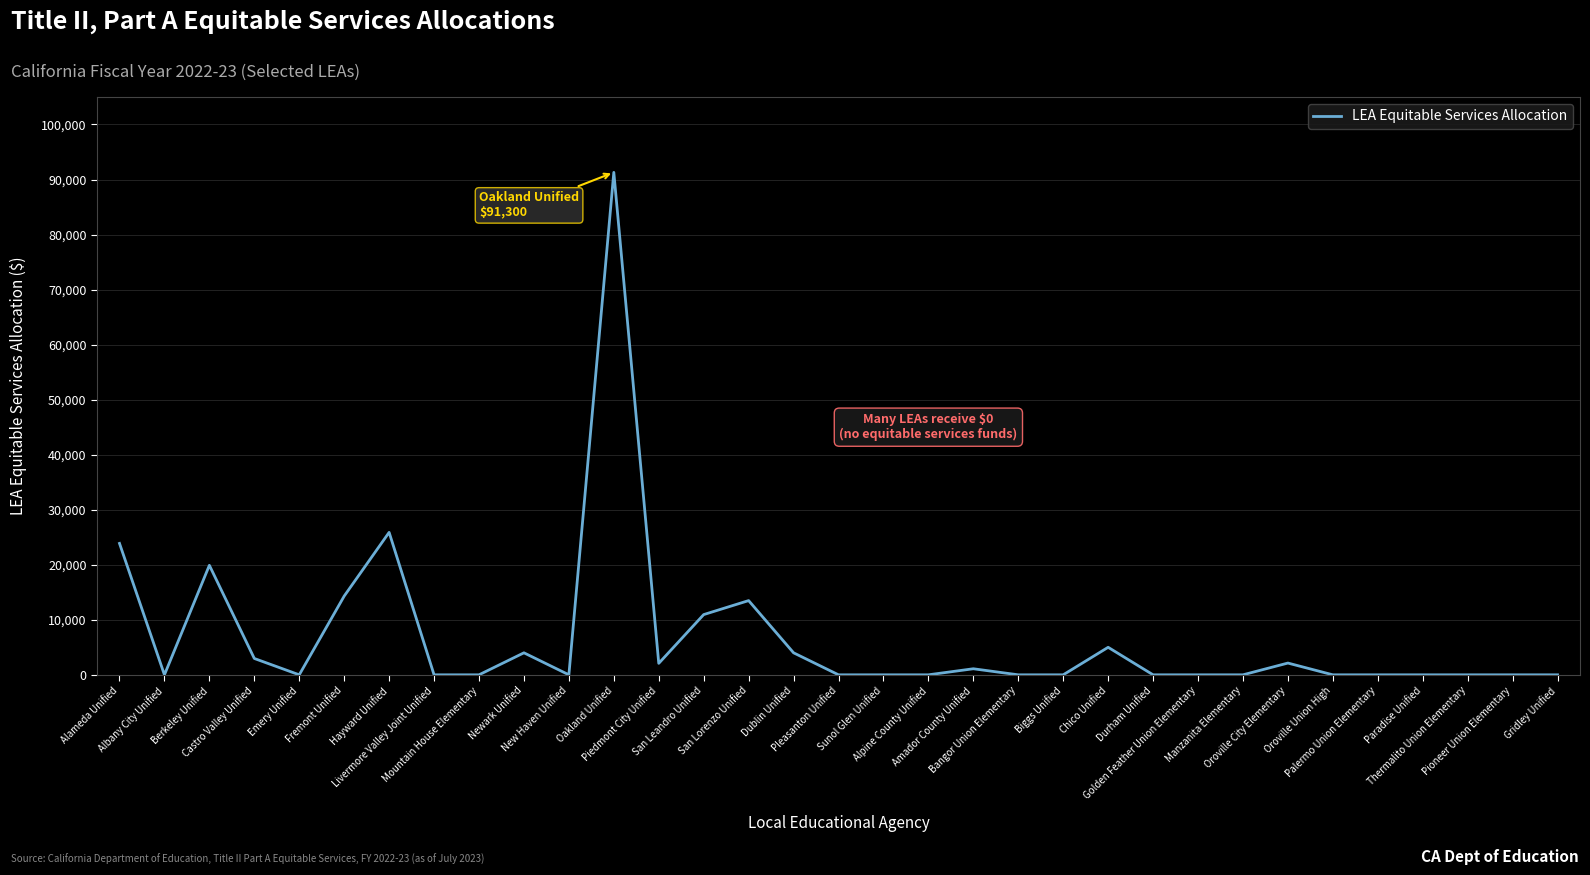

Count the number of values greater than 0.

14